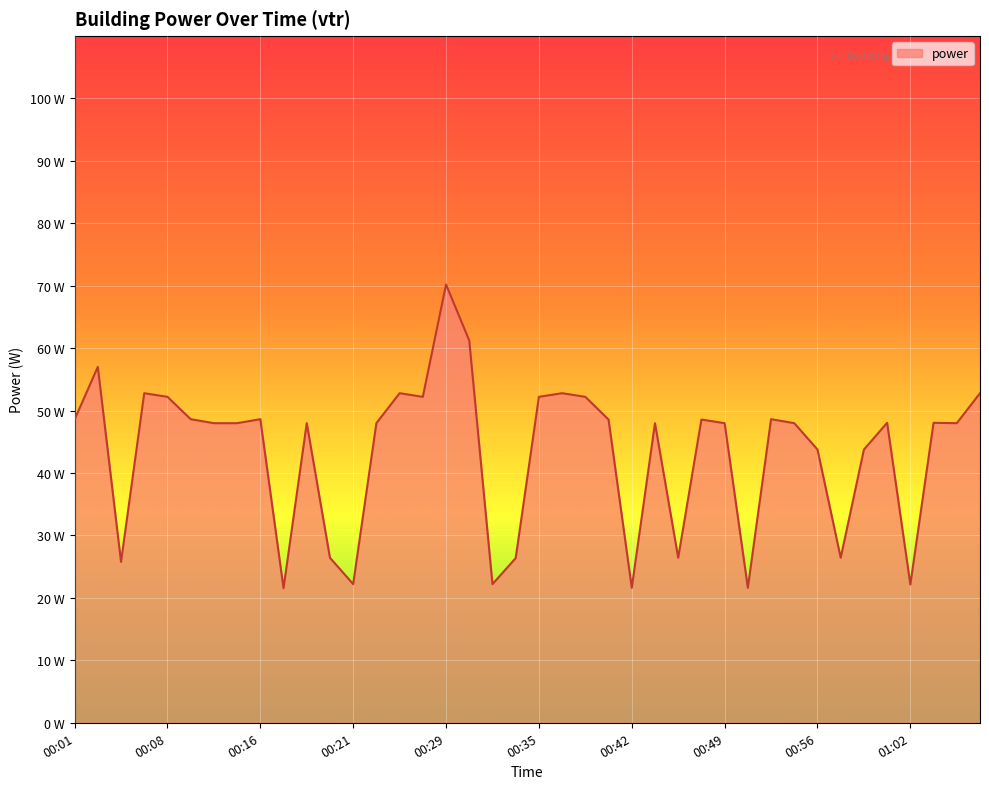

What is the sum of all values?

1730.4